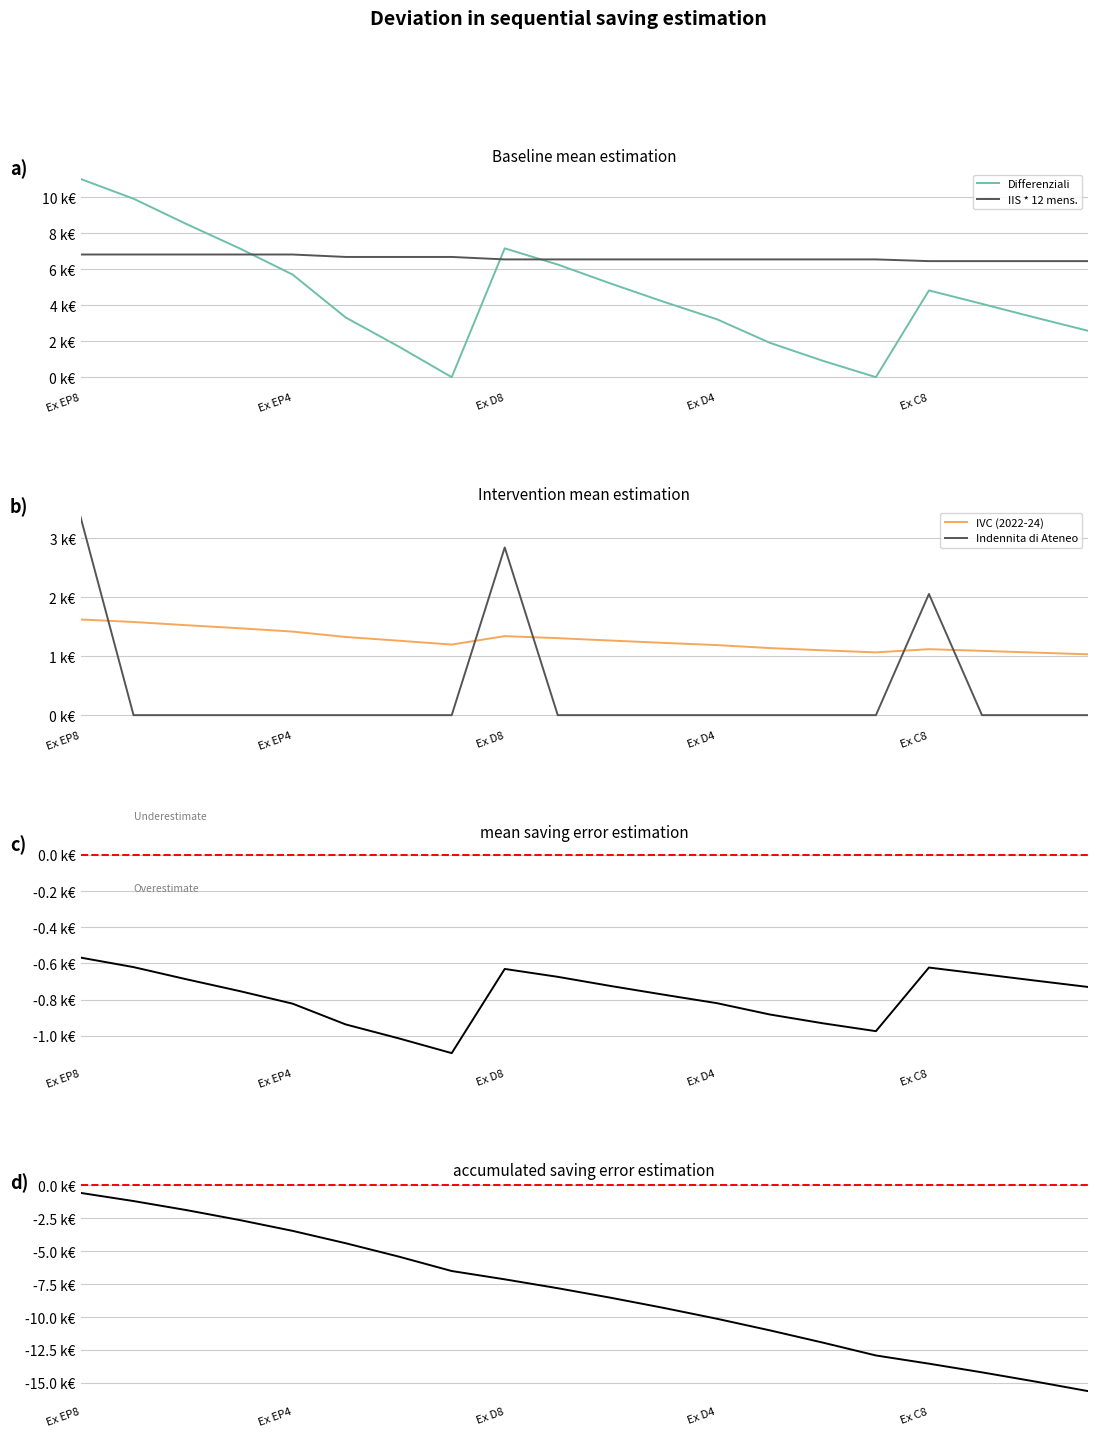

List the labels in order of 13ma su Differenziali e IVC value, smallest first.

Ex EP1, Ex D1, Ex D2, Ex EP2, Ex D3, Ex C5, Ex D4, Ex C6, Ex EP3, Ex C7, Ex D5, Ex C8, Ex D6, Ex EP4, Ex D7, Ex EP5, Ex D8, Ex EP6, Ex EP7, Ex EP8